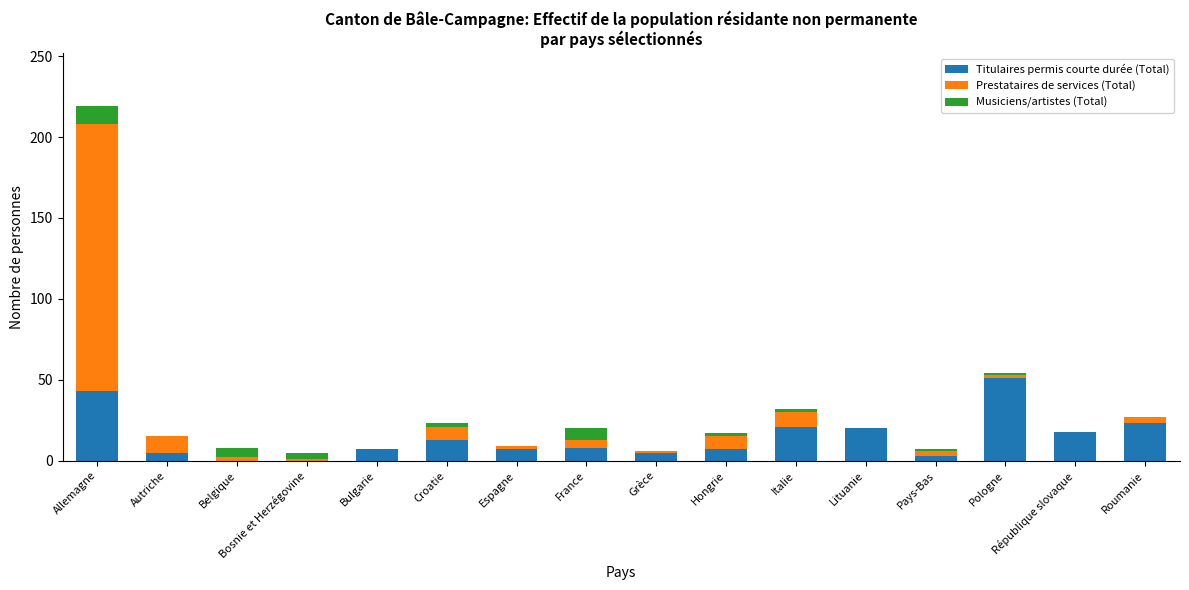

What is the average value of the Titulaires permis courte durée (Total) series?

14